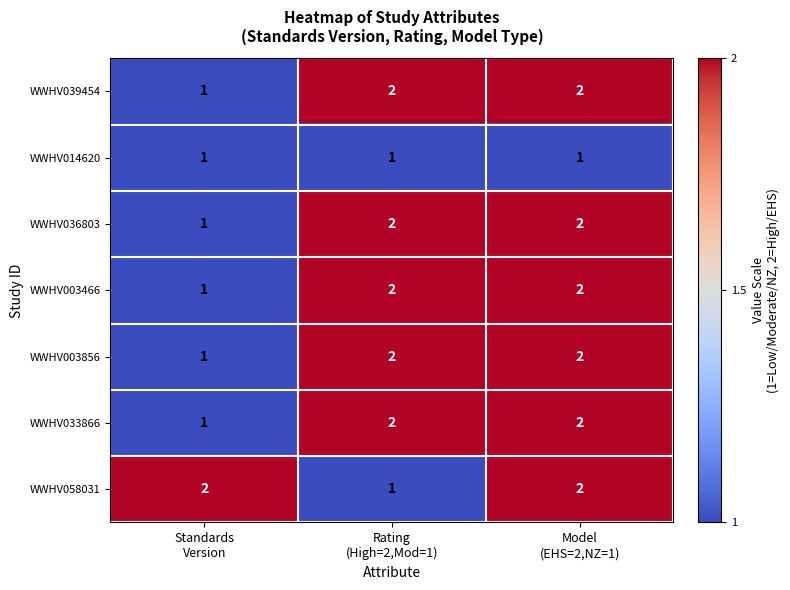

At how many categories does at least one series exceed 1?

3